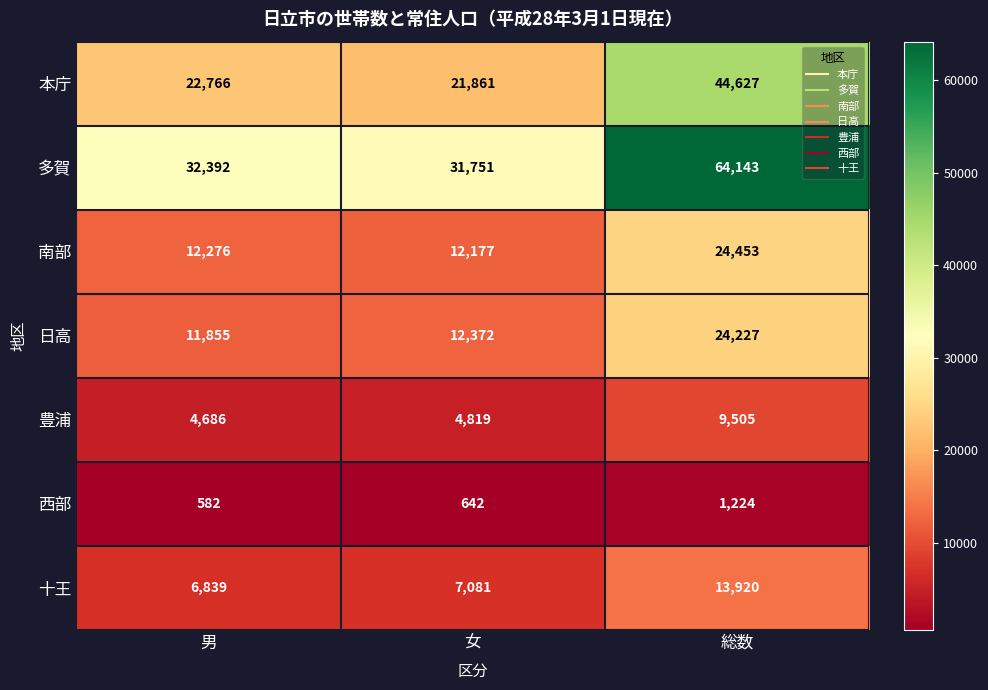

Is it true that 十王 equals 11606 at 男?

False